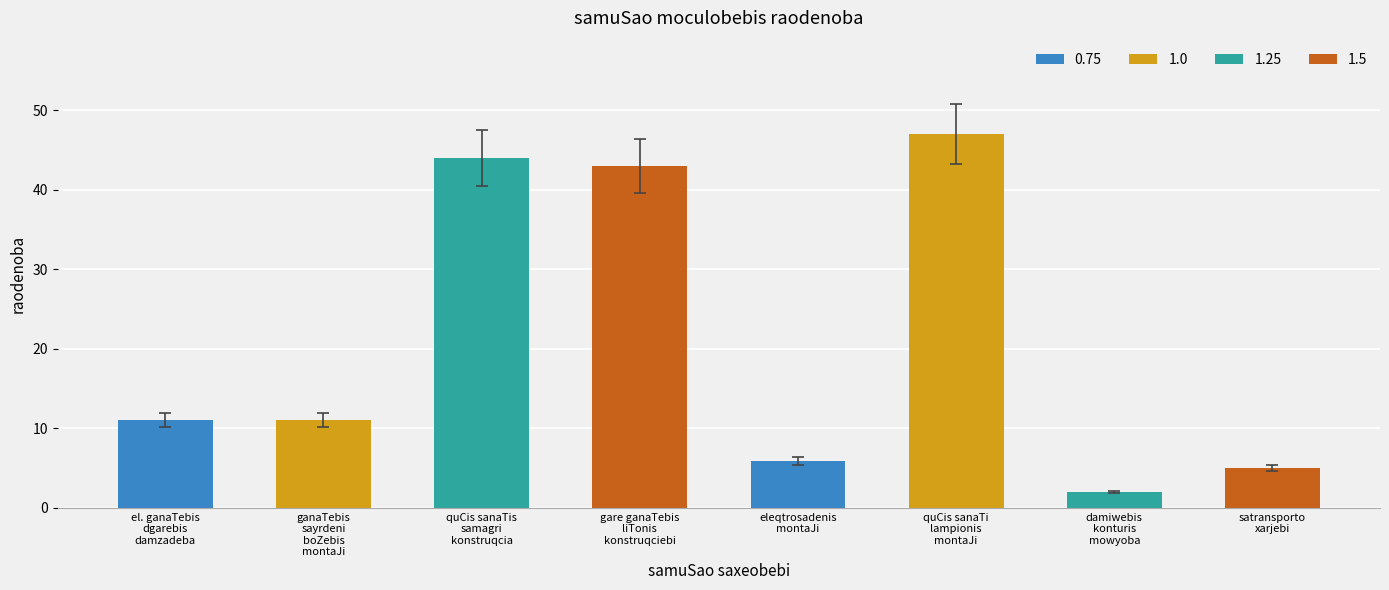

What is the sum of the values at satransporto
xarjebi and quCis sanaTi
lampionis
montaJi?

52.0